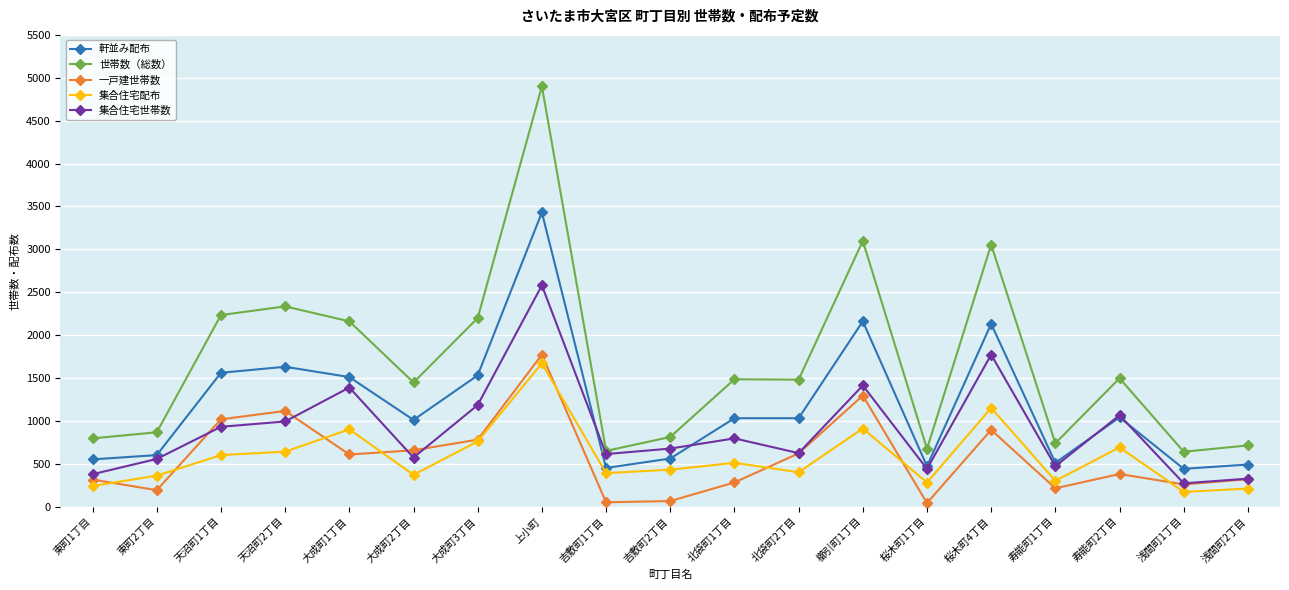

At which label does 軒並み配布 first exceed 1030?

天沼町1丁目